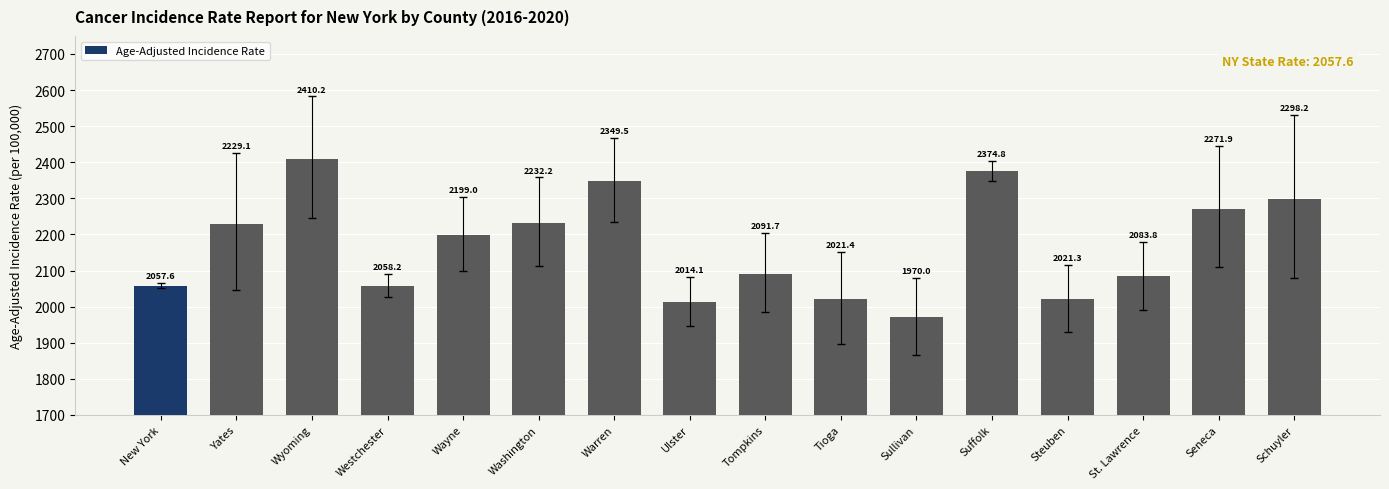

How many data points are less than 2199?

8